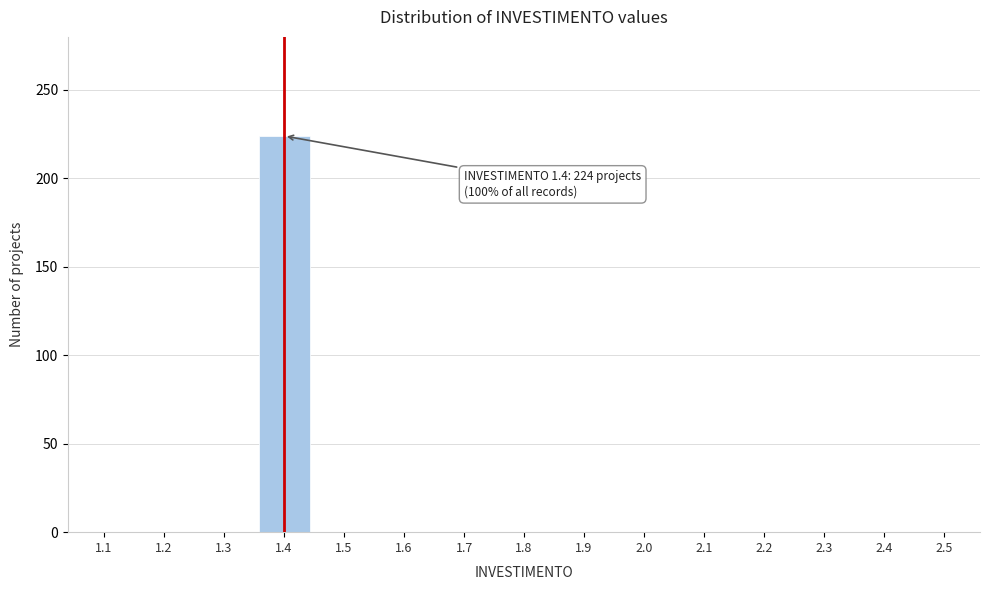

Reading left to right, transcribe all the data shown in this chart.

1.1=0	1.2=0	1.3=0	1.4=224	1.5=0	1.6=0	1.7=0	1.8=0	1.9=0	2.0=0	2.1=0	2.2=0	2.3=0	2.4=0	2.5=0